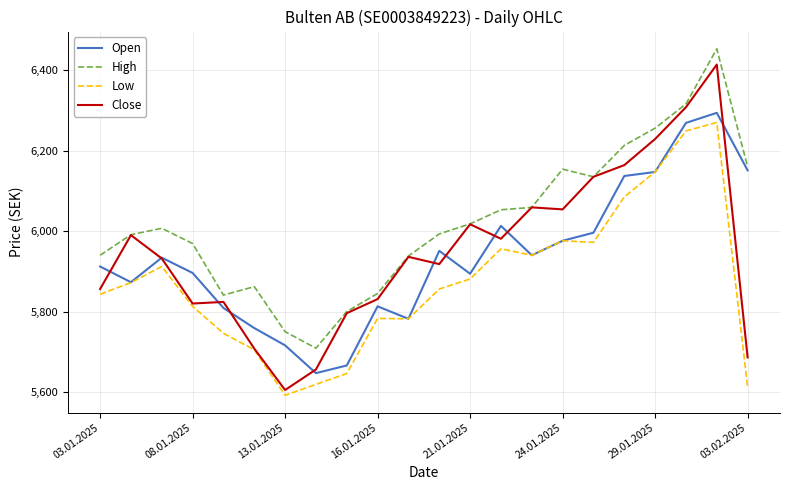

Which series has the largest total across all categories?

High